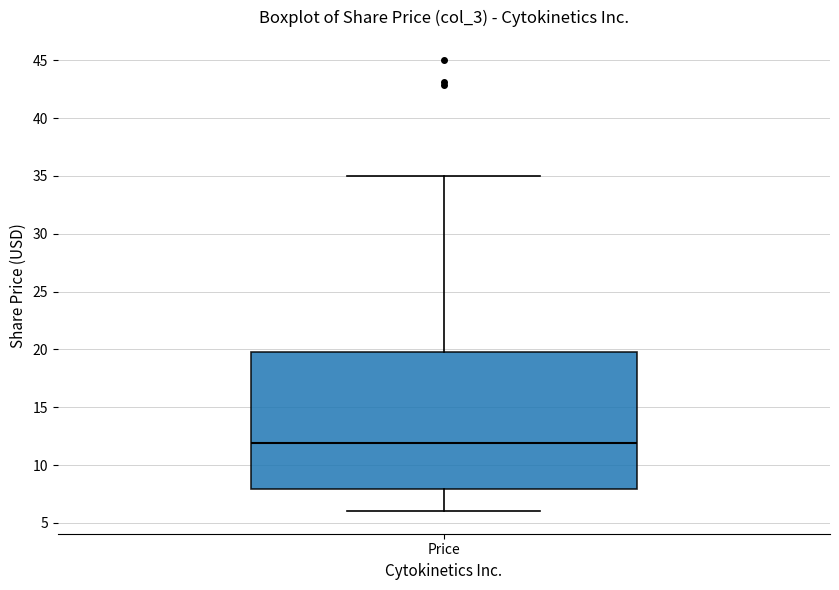

Transcribe this box plot: give where the median line is, the range the box spans, and where the two whiskers end, as read against the y-axis. The values are not printed on the chart, so give them approximately, as read against the axis.

median 12, box 8 to 20, whiskers 6 to 35